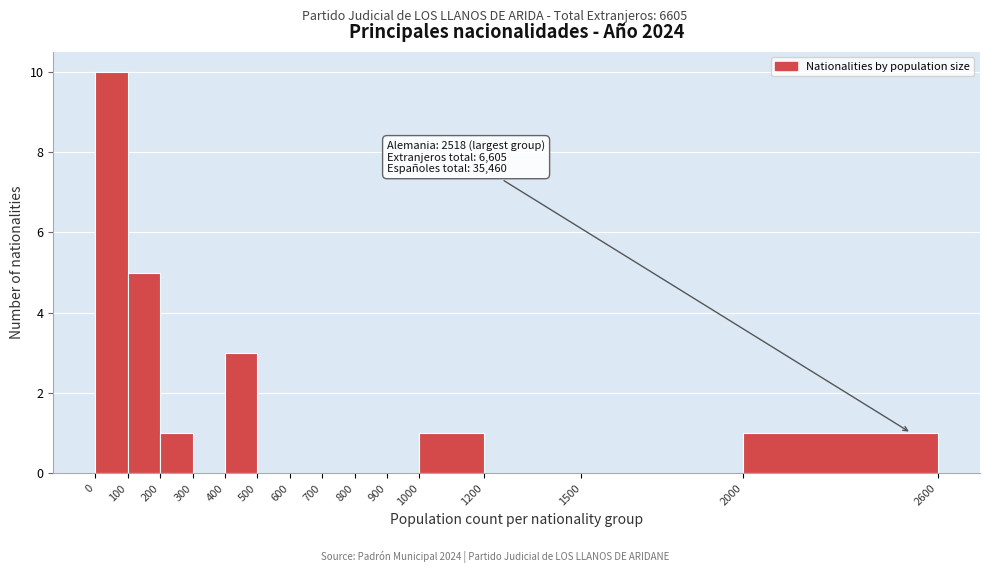

Which range on the x-axis has the tallest bar?

0 to 100